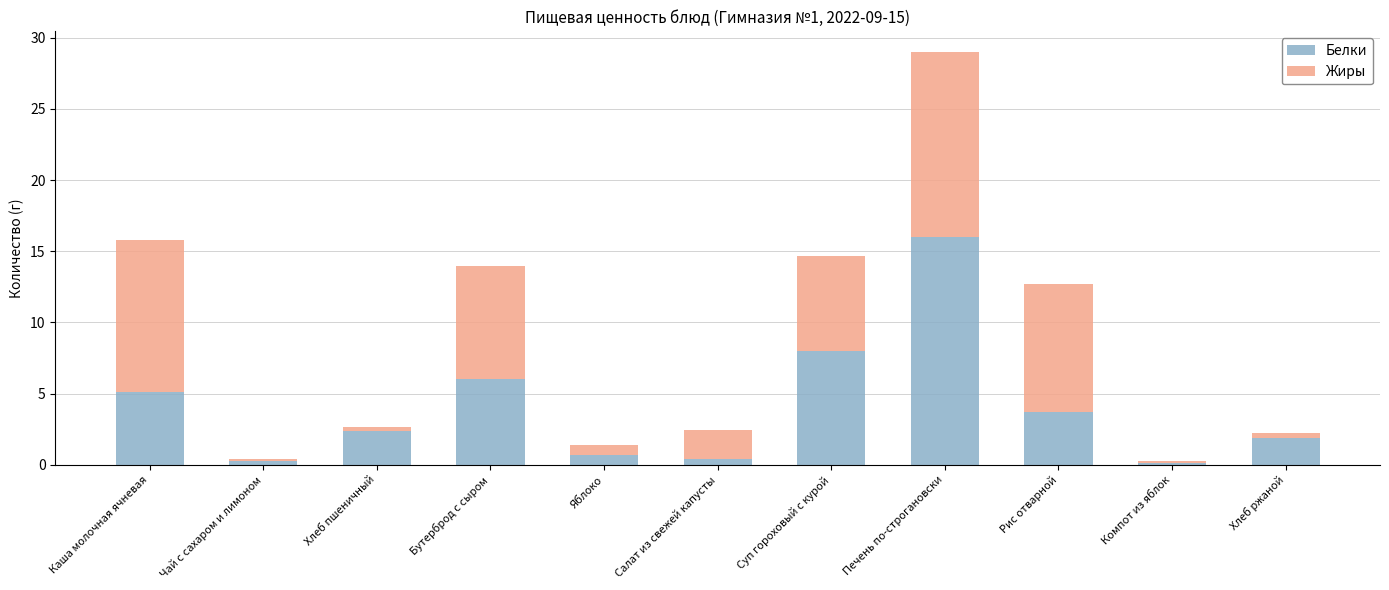

What are all the series names shown in the legend?

Белки, Жиры